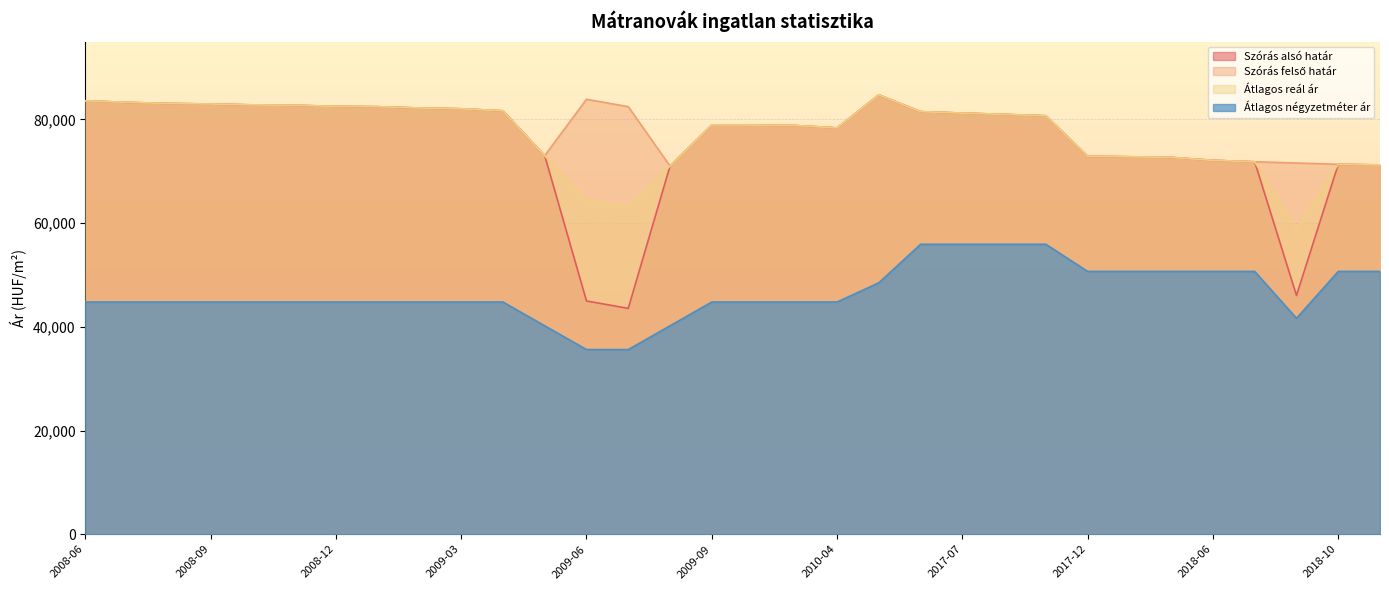

How many lines are shown in the chart?

4